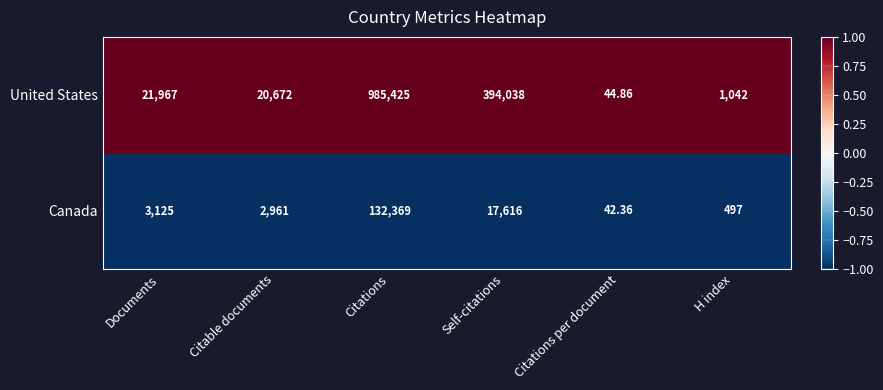

Which series has the largest total across all categories?

United States